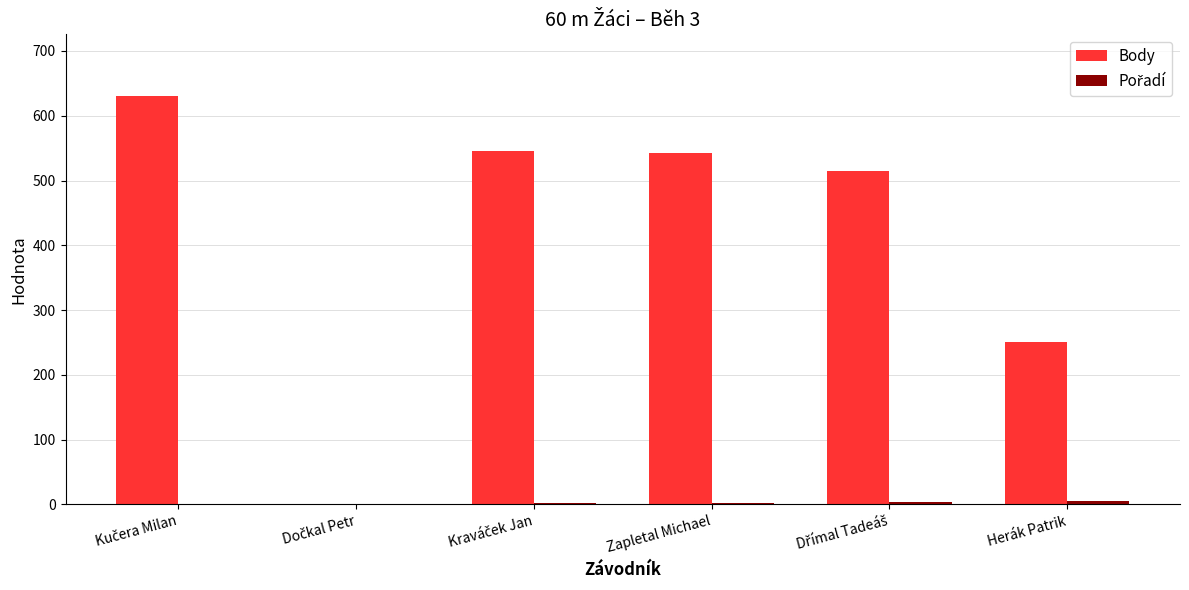

How many positive values does the Body series have?

5